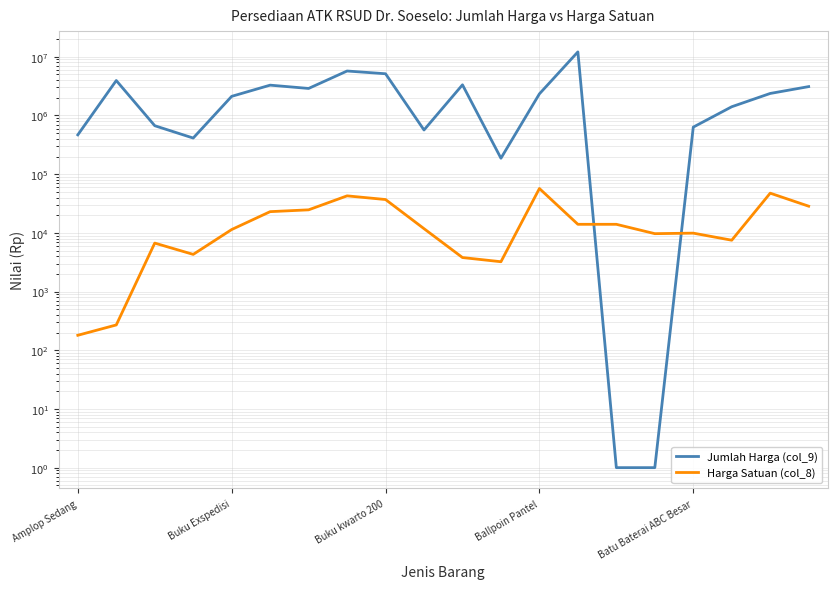

How many lines are shown in the chart?

2